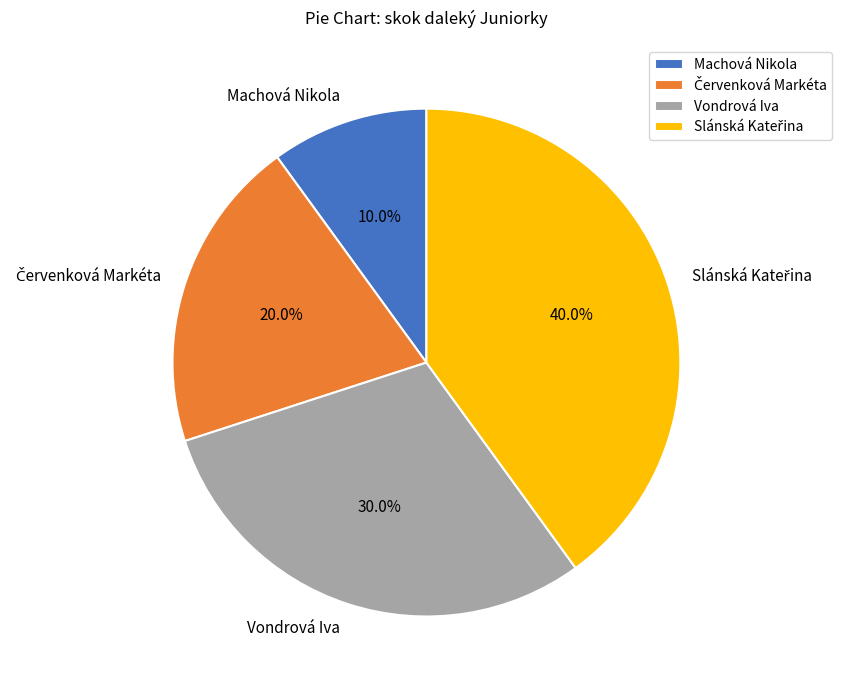

Which slice is the smallest?

Machová Nikola